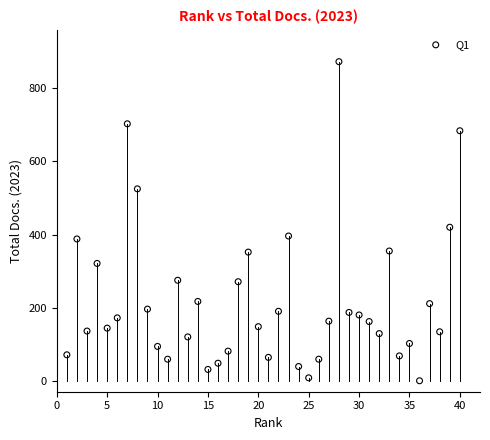

What is the range of X values (max minus min)?

39